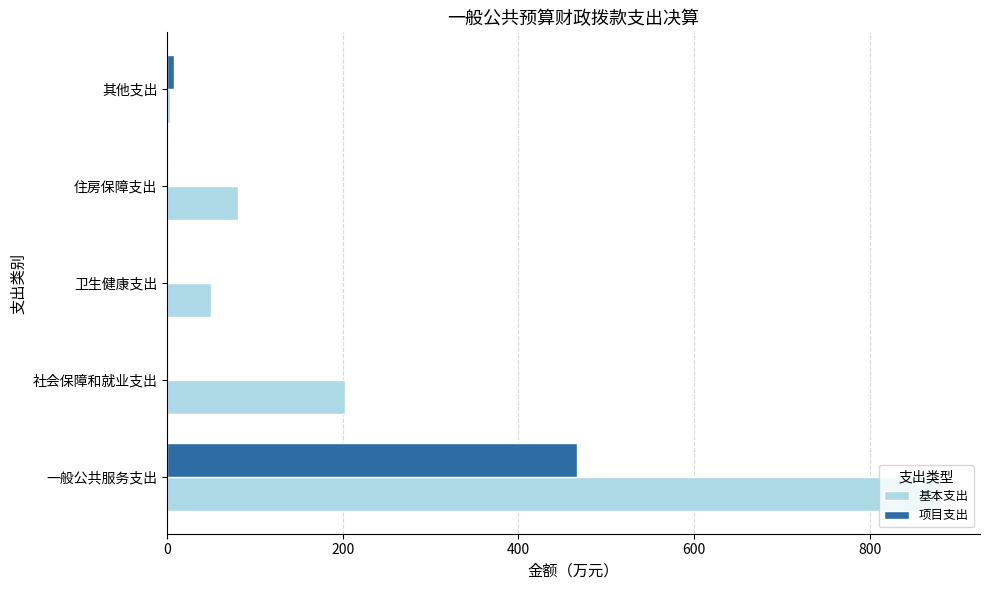

At which label is 基本支出 closest to 442?

社会保障和就业支出